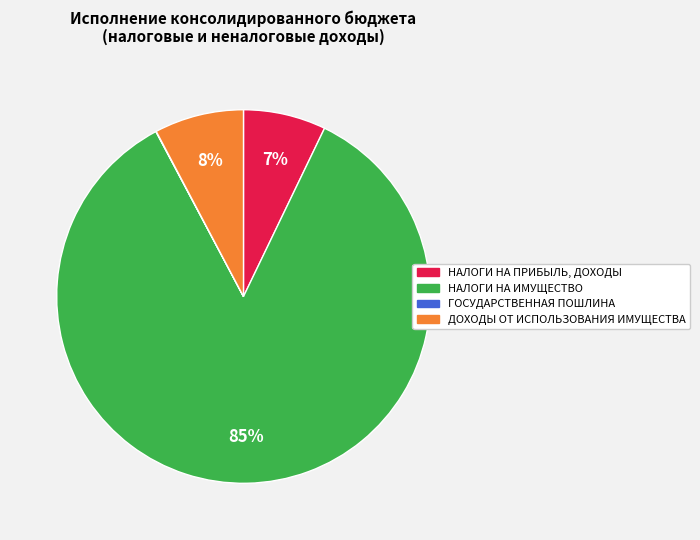

What is the majority slice?

НАЛОГИ НА ИМУЩЕСТВО